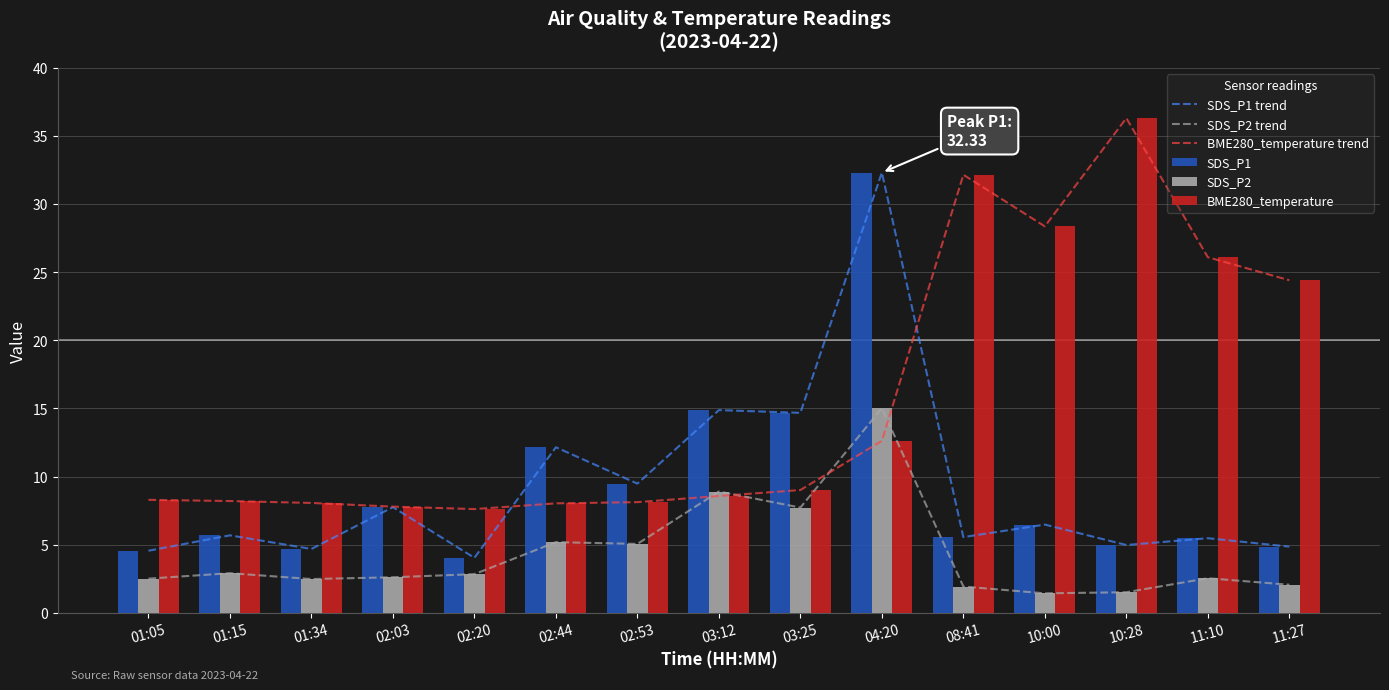

Reading left to right, list all the values displayed in this chart.

SDS_P1 trend: 01:05=4.5	01:15=5.7	01:34=4.7	02:03=7.8	02:20=4.0	02:44=12.2	02:53=9.5	03:12=14.9	03:25=14.7	04:20=32.3	08:41=5.5	10:00=6.5	10:28=5.0	11:10=5.5	11:27=4.8
SDS_P2 trend: 01:05=2.5	01:15=2.9	01:34=2.5	02:03=2.6	02:20=2.8	02:44=5.2	02:53=5.0	03:12=8.9	03:25=7.7	04:20=15.0	08:41=1.9	10:00=1.4	10:28=1.5	11:10=2.5	11:27=2.0
BME280_temperature trend: 01:05=8.3	01:15=8.2	01:34=8.1	02:03=7.8	02:20=7.6	02:44=8.0	02:53=8.1	03:12=8.6	03:25=9.0	04:20=12.6	08:41=32.2	10:00=28.4	10:28=36.3	11:10=26.1	11:27=24.4
SDS_P1: 01:05=4.5	01:15=5.7	01:34=4.7	02:03=7.8	02:20=4.0	02:44=12.2	02:53=9.5	03:12=14.9	03:25=14.7	04:20=32.3	08:41=5.5	10:00=6.5	10:28=5.0	11:10=5.5	11:27=4.8
SDS_P2: 01:05=2.5	01:15=2.9	01:34=2.5	02:03=2.6	02:20=2.8	02:44=5.2	02:53=5.0	03:12=8.9	03:25=7.7	04:20=15.0	08:41=1.9	10:00=1.4	10:28=1.5	11:10=2.5	11:27=2.0
BME280_temperature: 01:05=8.3	01:15=8.2	01:34=8.1	02:03=7.8	02:20=7.6	02:44=8.0	02:53=8.1	03:12=8.6	03:25=9.0	04:20=12.6	08:41=32.2	10:00=28.4	10:28=36.3	11:10=26.1	11:27=24.4